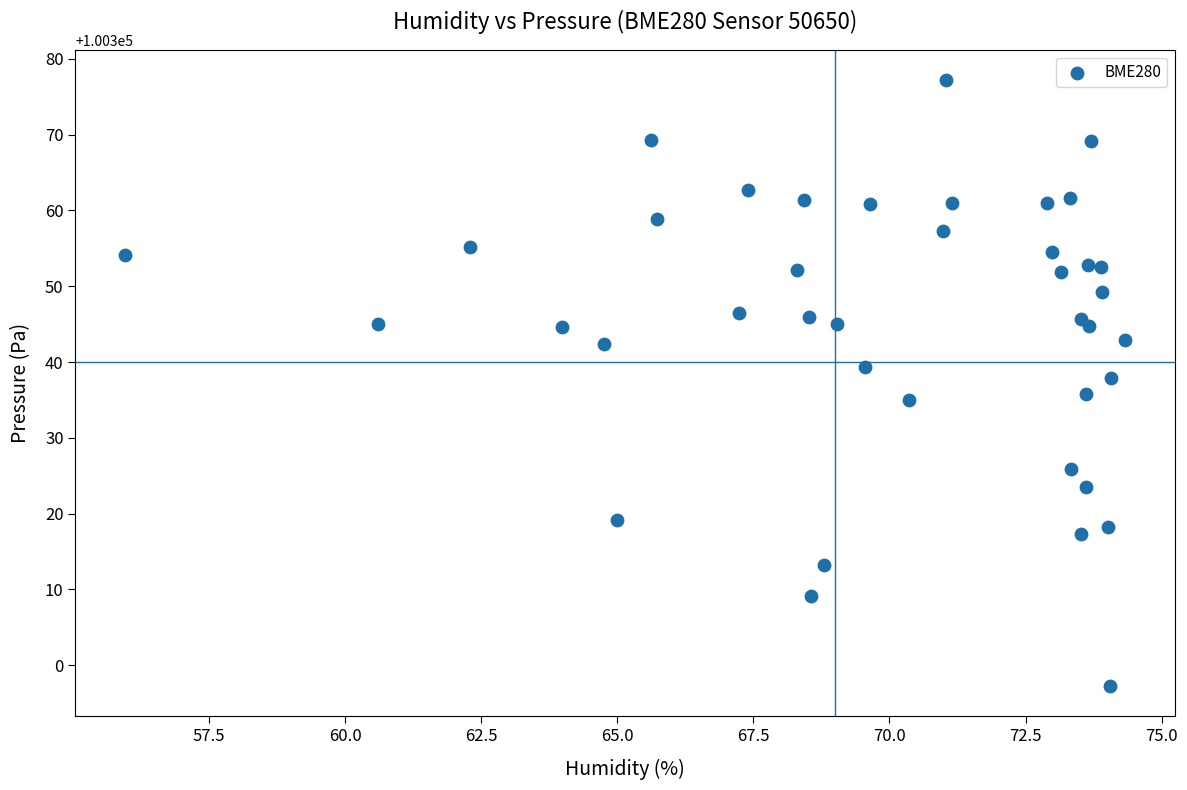

What is the range of X values (max minus min)?

18.4